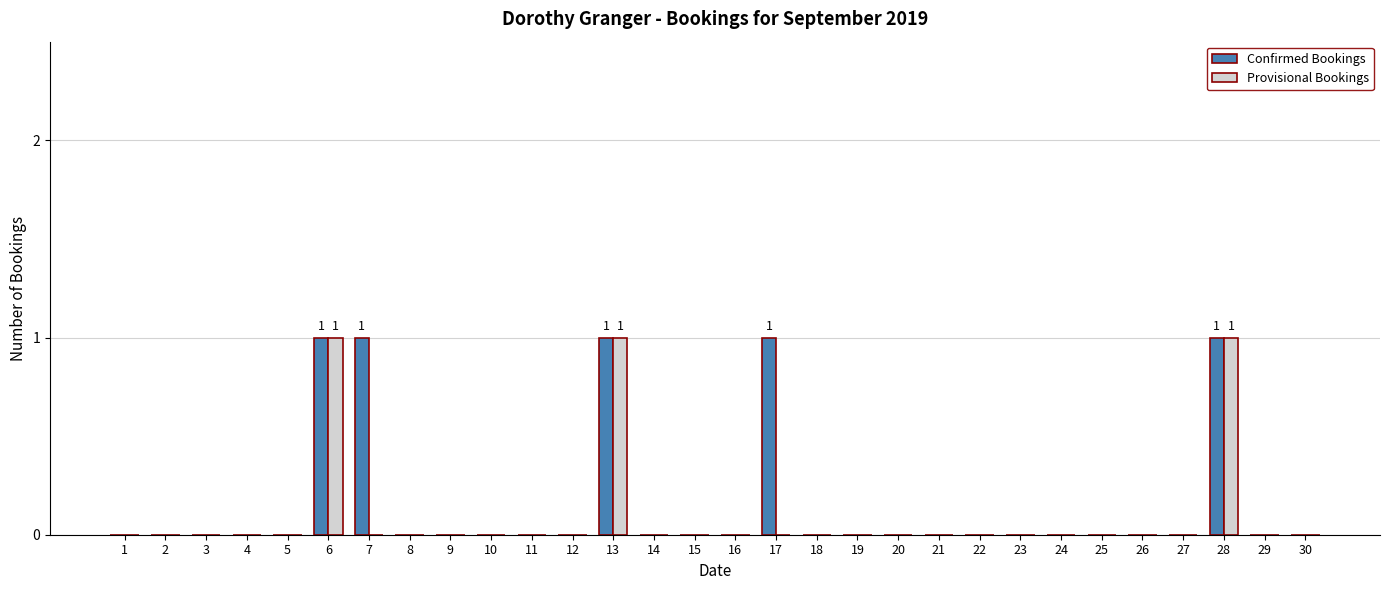

True or false: Provisional Bookings has a value of -1 at 5.

False